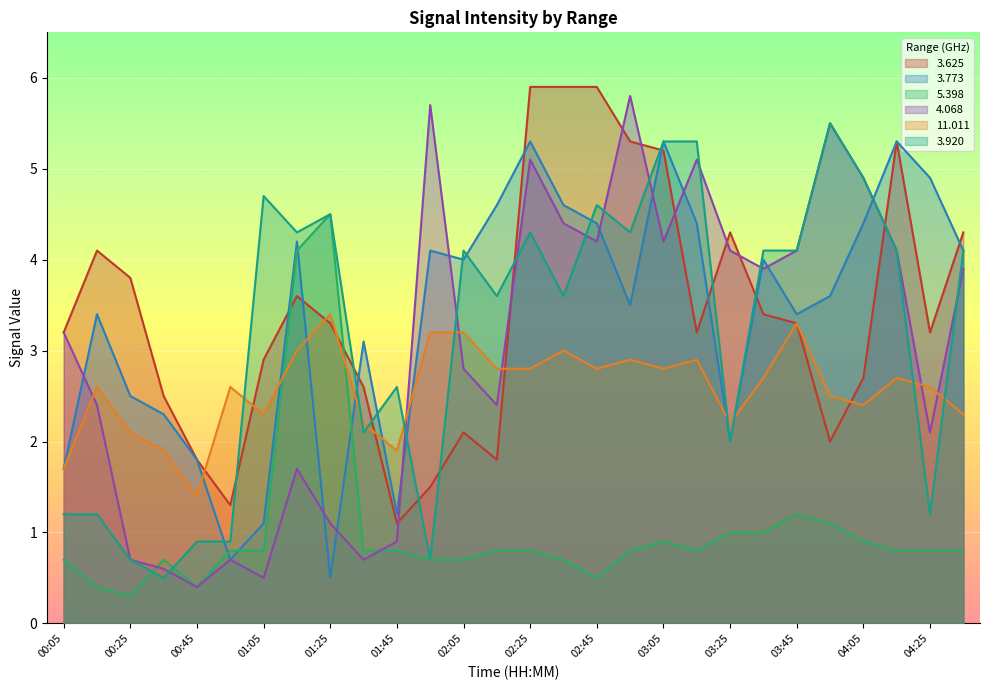

Read the   3.920 value at 02:35.

3.6